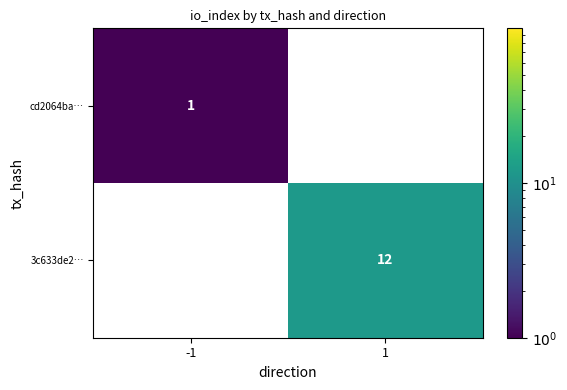

The 3c633de2… series shows 12 at 1. True or false?

True